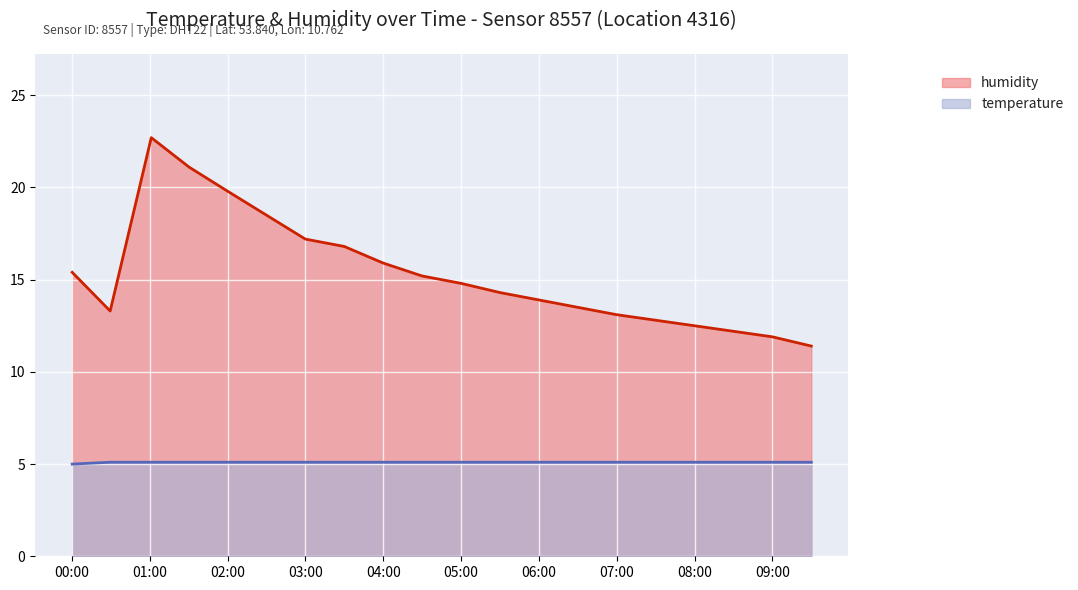

Rank the series by their maximum value, from lowest to highest.

temperature, humidity